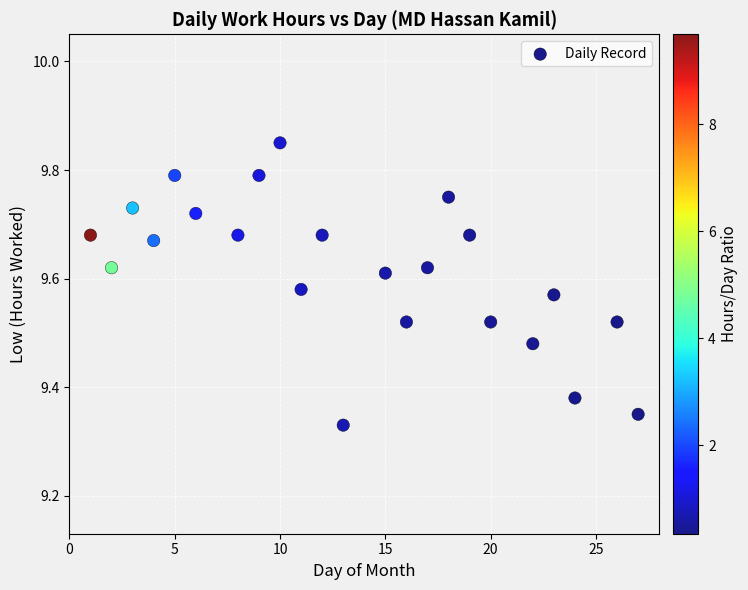

What is the range of X values (max minus min)?

26.0